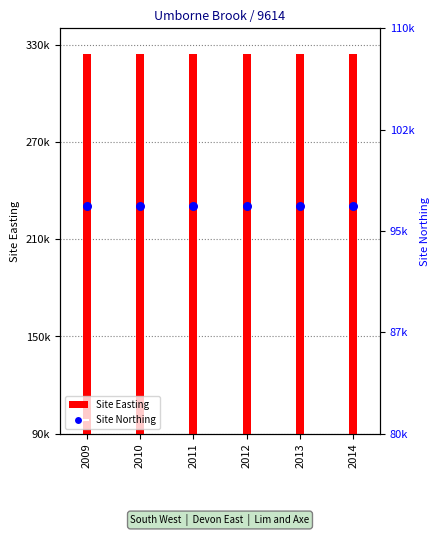

Which series reaches the maximum Y coordinate?

Site Easting